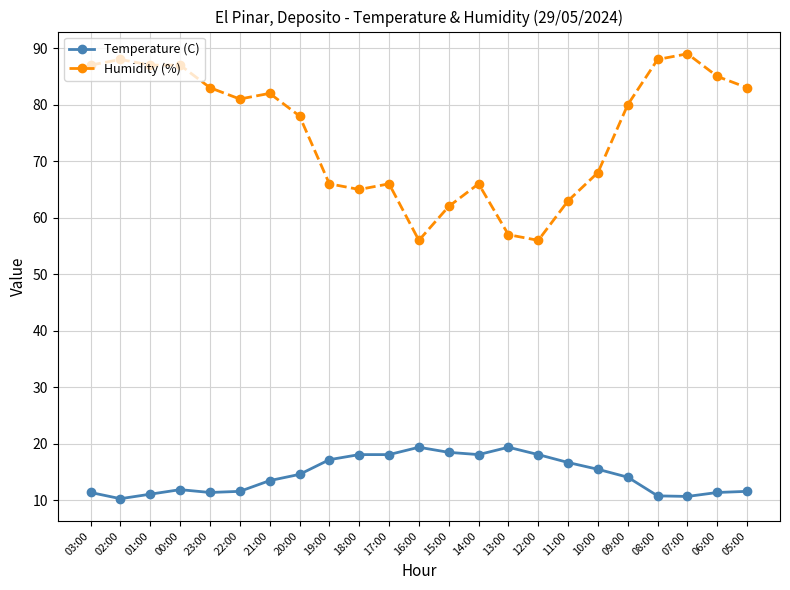

What is the label of the 19th point from the left?

09:00